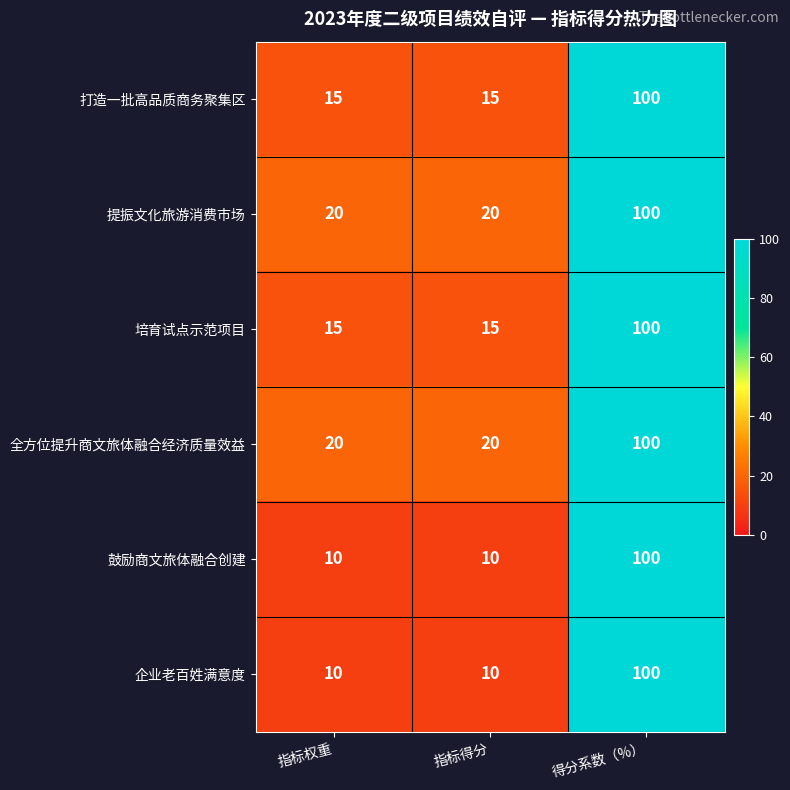

What is the difference between the 全方位提升商文旅体融合经济质量效益 values at 指标权重 and 得分系数（%）?

80